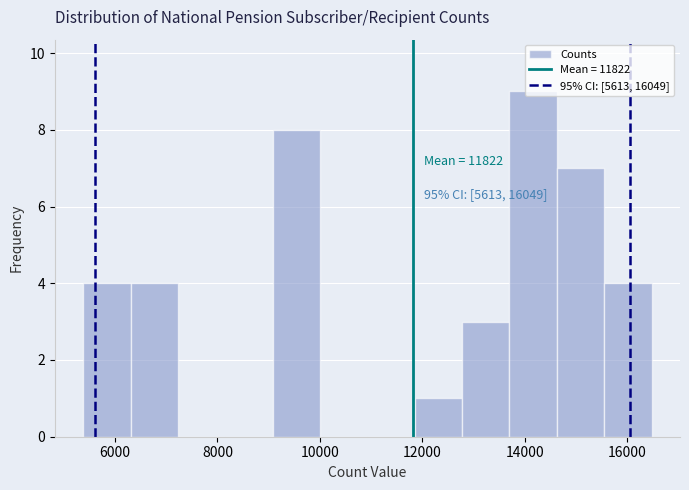

Which range on the x-axis has the tallest bar?

13800 to 14600